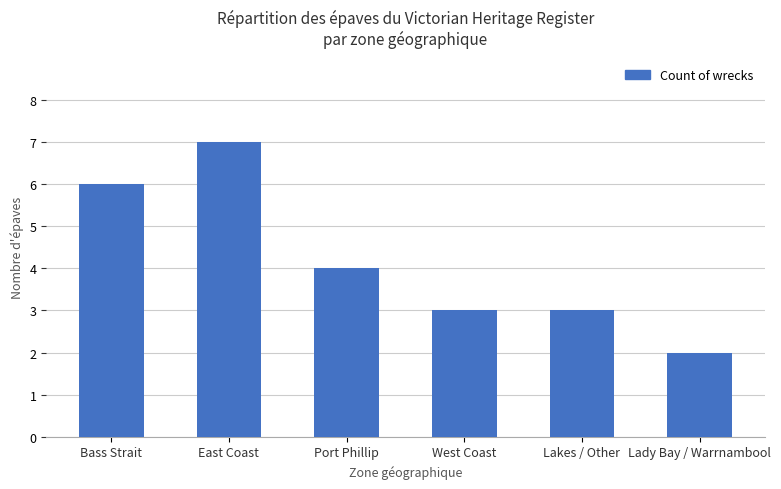

Reading left to right, extract all data points from this chart.

6	7	4	3	3	2